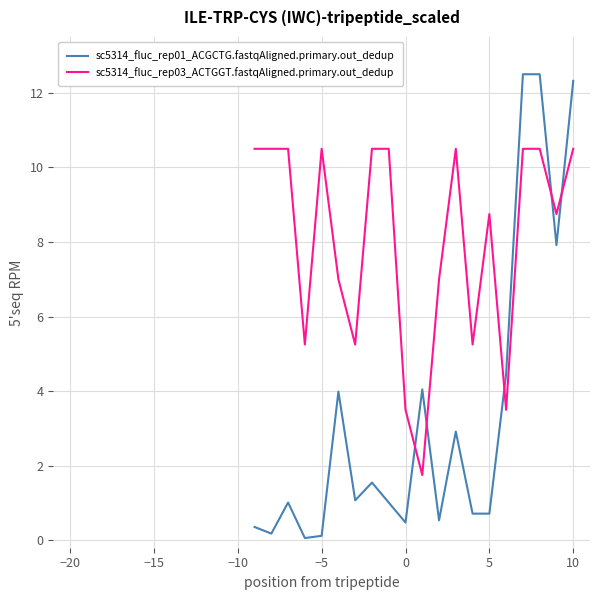

List the series in order of their overall mean, lowest first.

sc5314_fluc_rep01_ACGCTG.fastqAligned.primary.out_dedup, sc5314_fluc_rep03_ACTGGT.fastqAligned.primary.out_dedup